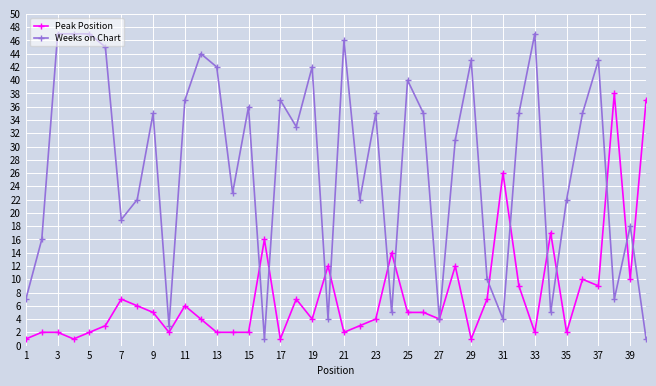

Which series has the widest spread of values?

Weeks on Chart